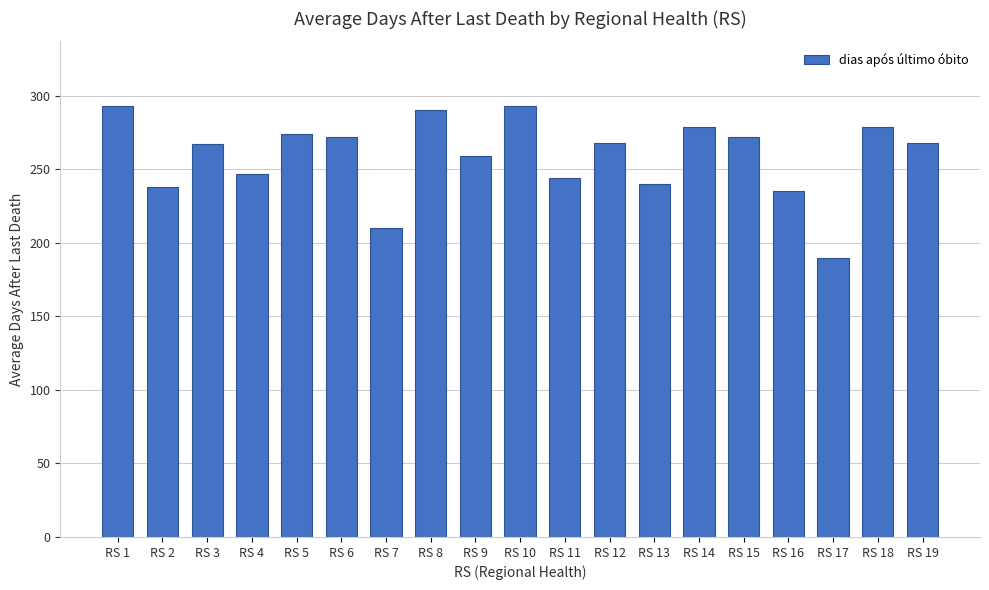

What is the value of the 10th bar from the left?

293